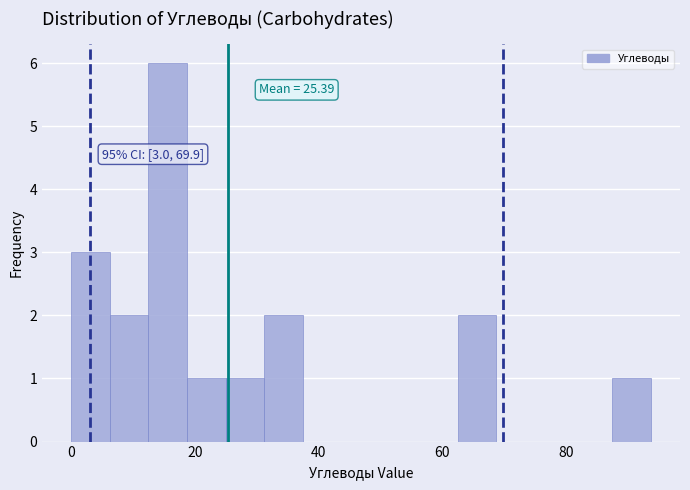

Around what value on the x-axis is the tallest bar? Give the approximate position of its centre, as read against the axis.

16